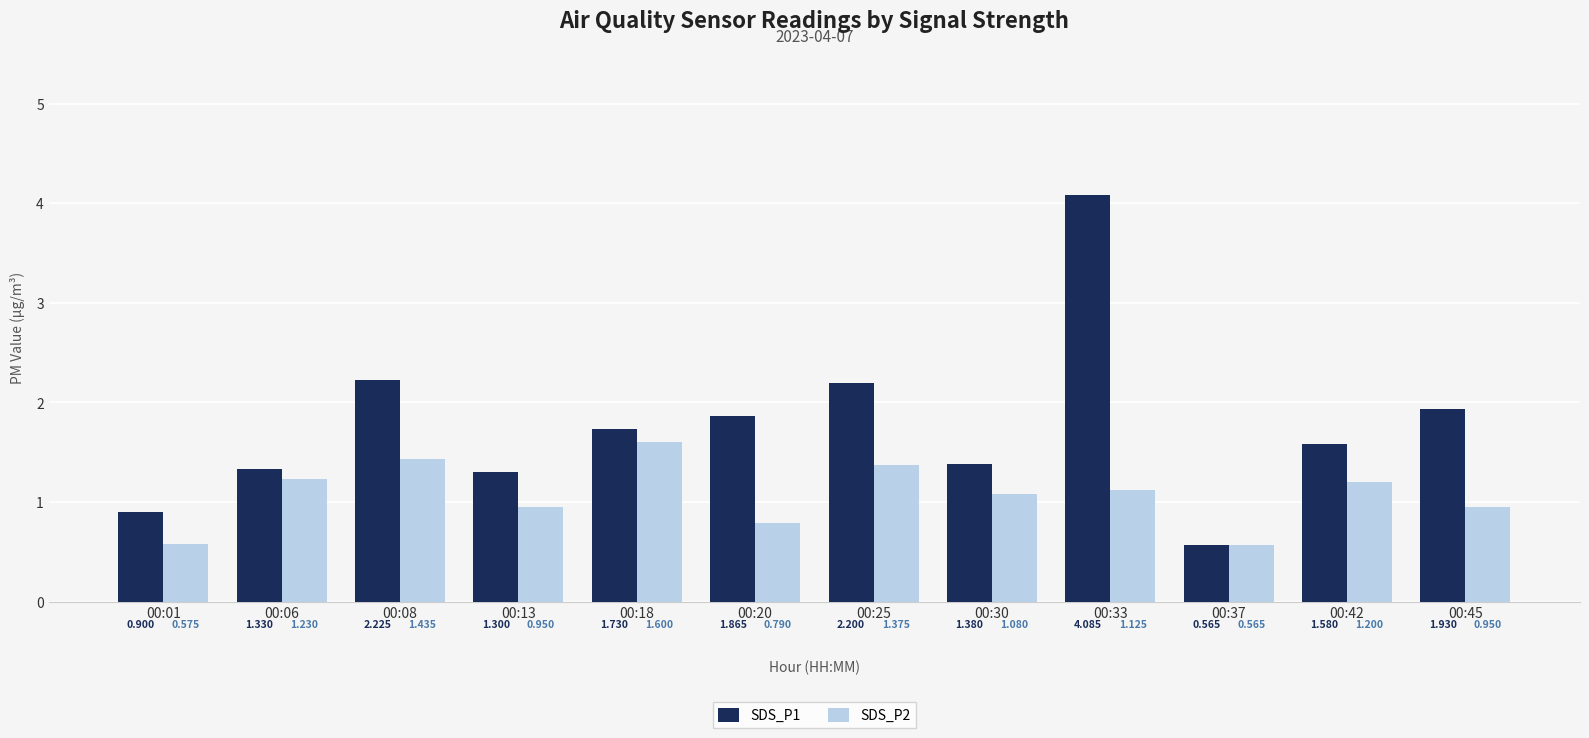

Is the value of SDS_P1 at 00:20 greater than the value of SDS_P2 at 00:08?

Yes